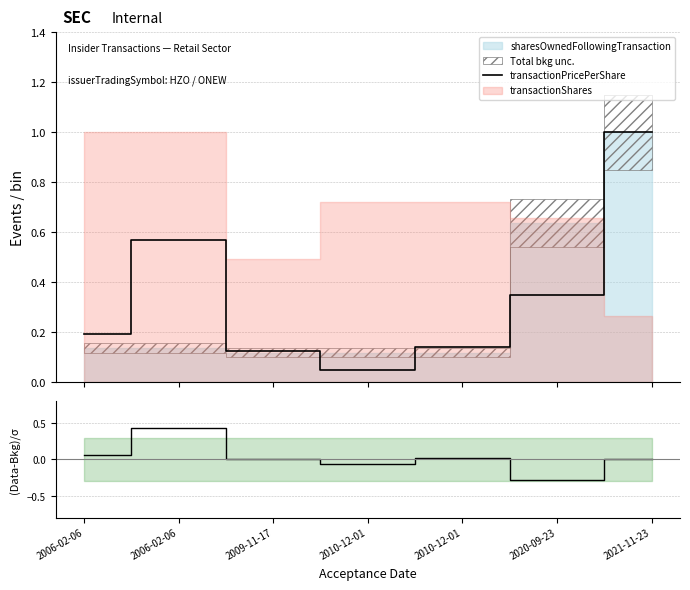

How many values in (Price - OwnedShares) norm. are above zero?

4